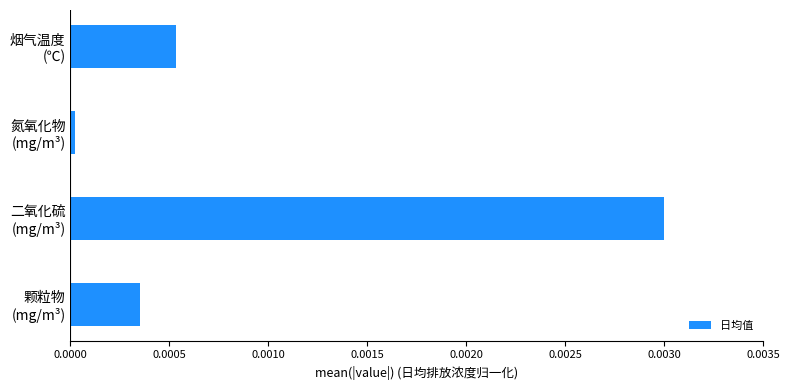

List the labels in order of value, largest first.

二氧化硫
(mg/m³), 烟气温度
(℃), 颗粒物
(mg/m³), 氮氧化物
(mg/m³)